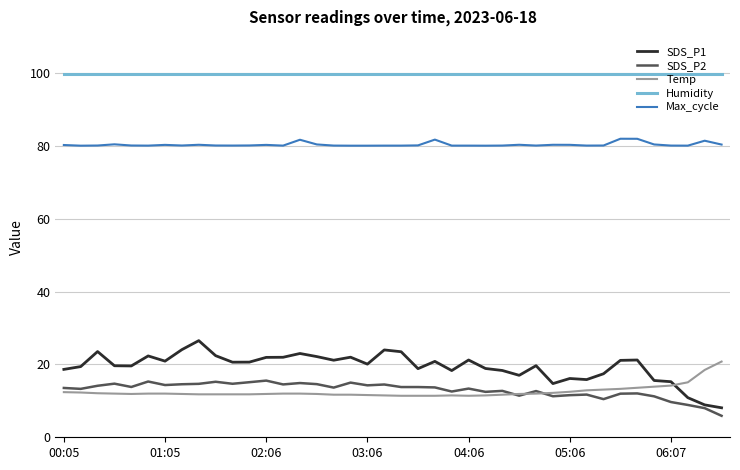

What is the minimum value for Temp?

11.4